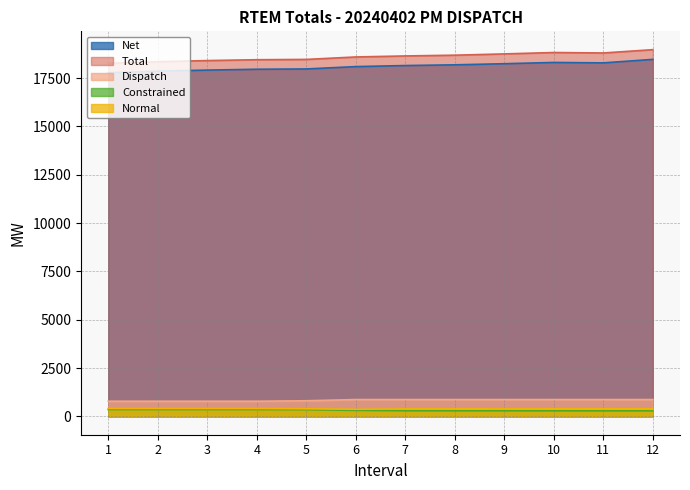

At 10, list the series in order from largest to smallest.

Total, Net, Dispatch, Normal, Constrained